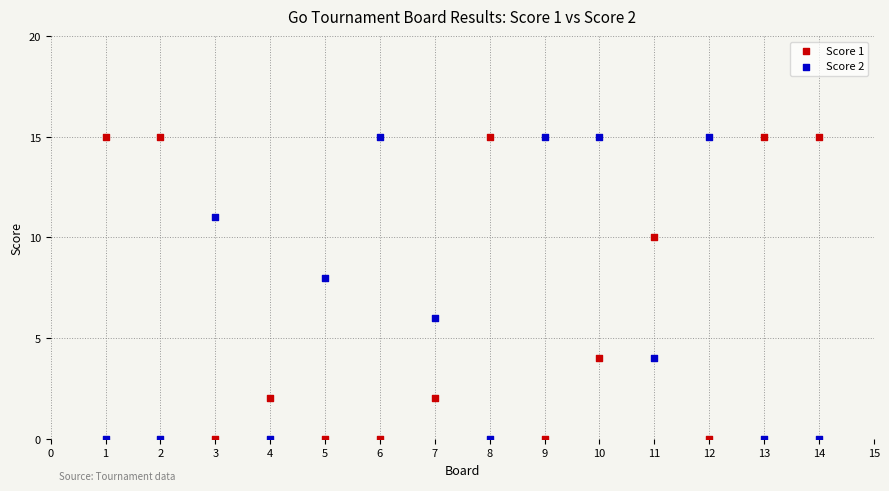

Across all data points, what is the range of X values (max minus min)?

13